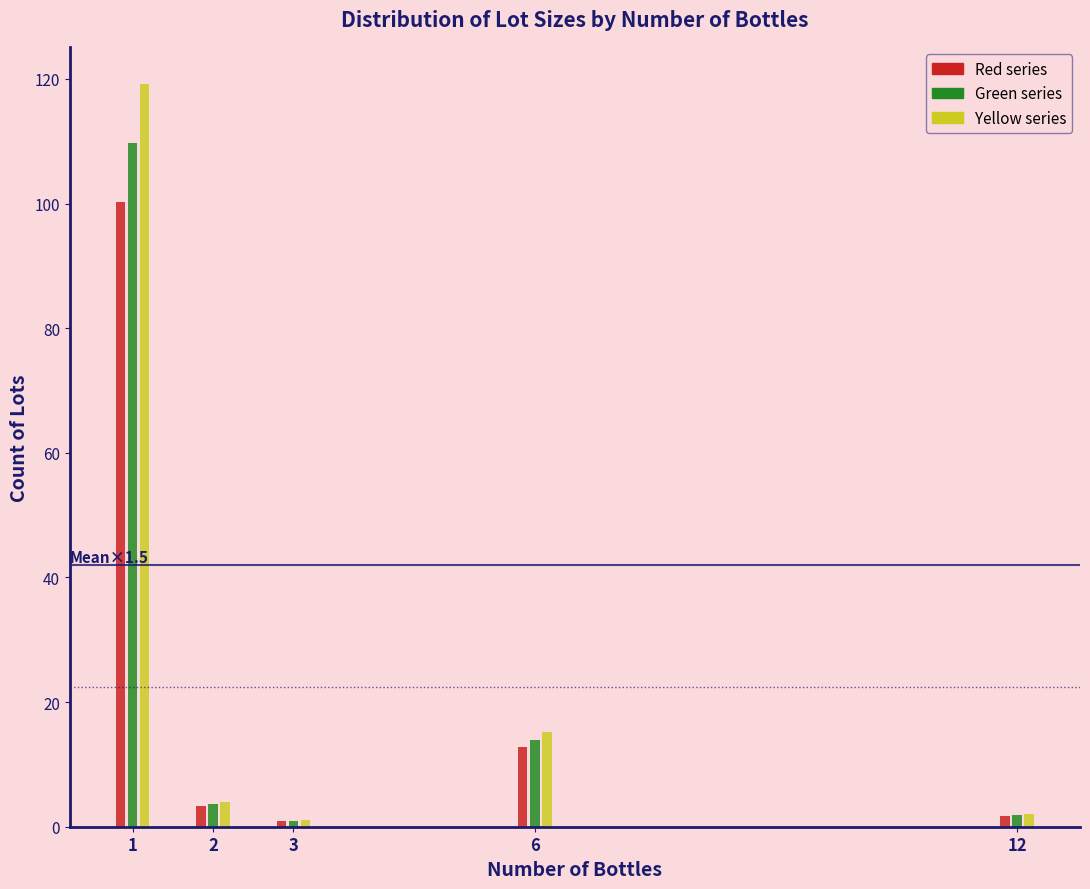

Is the value of Green series at 1 greater than the value of Yellow series at 12?

Yes